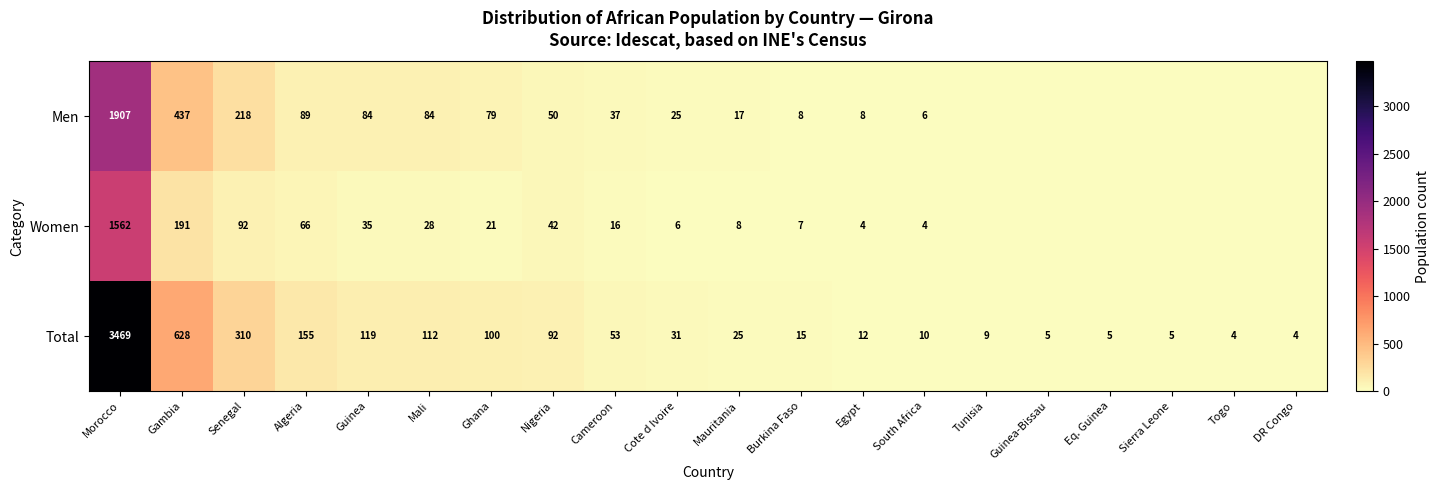

At which category does the chart reach its minimum across all series?

Tunisia